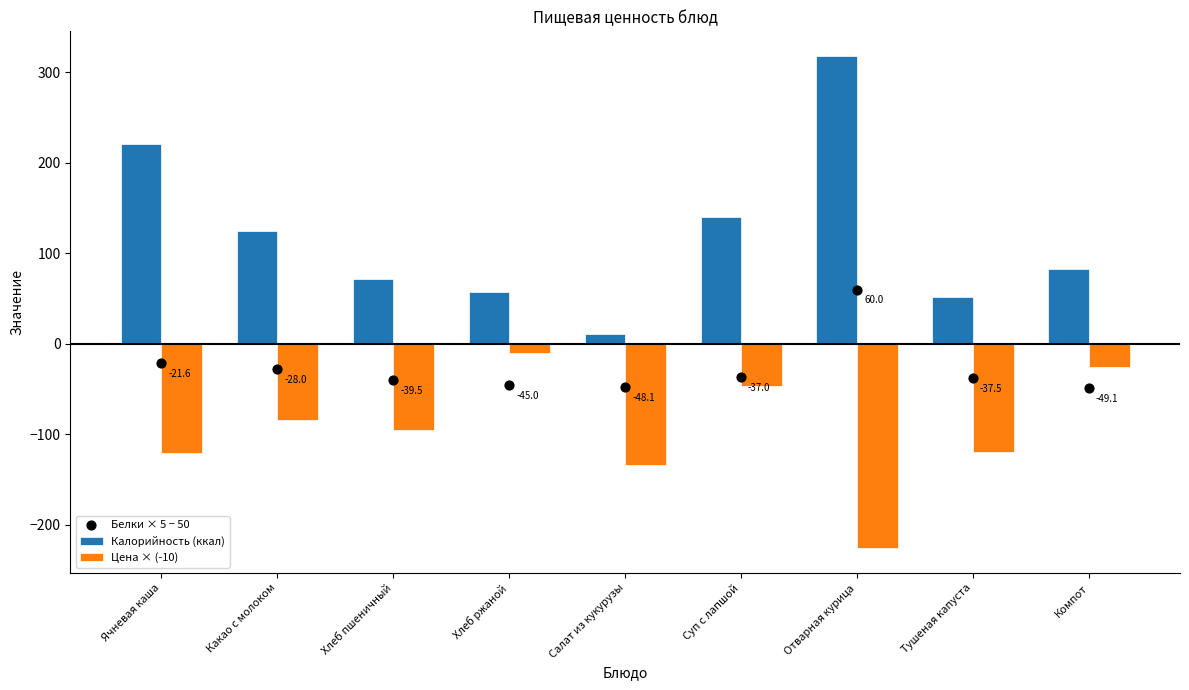

Is the value of Калорийность (ккал) at Хлеб пшеничный greater than the value of Белки × 5 − 50 at Салат из кукурузы?

Yes